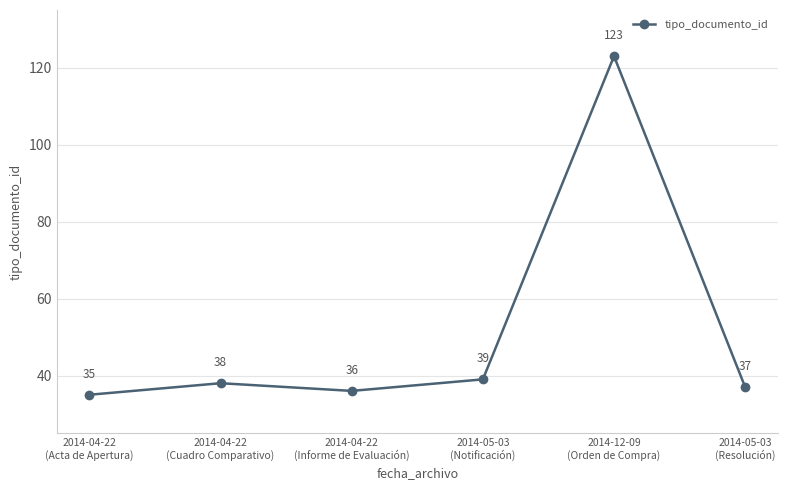

How many lines are shown in the chart?

1